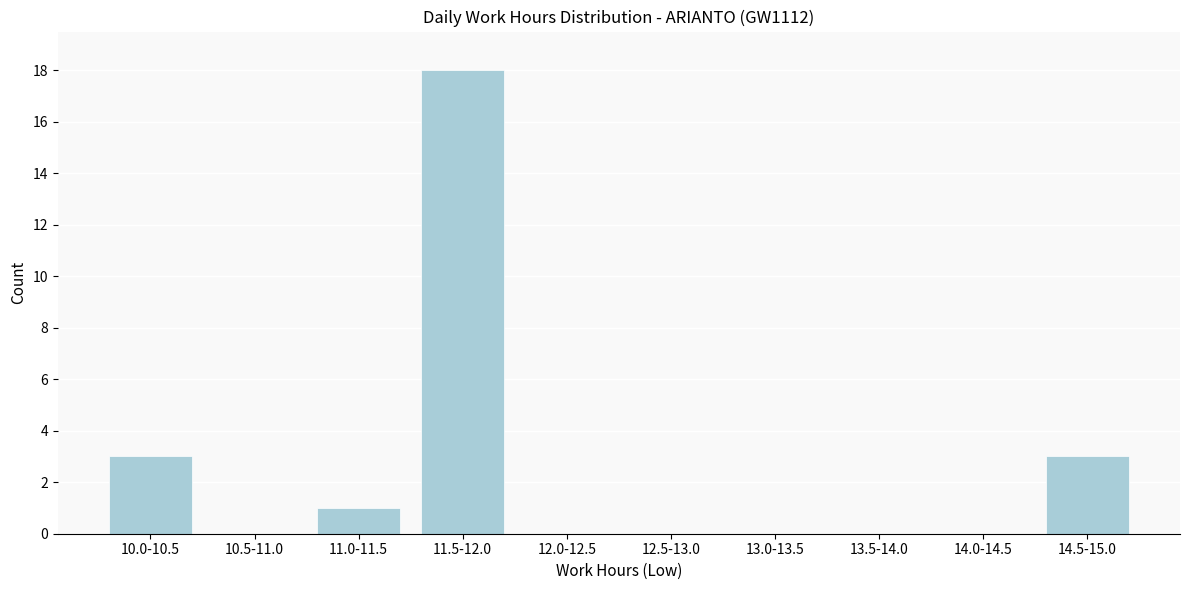

Reading left to right, what are all the values shown in this chart?

10.0-10.5=3	10.5-11.0=0	11.0-11.5=1	11.5-12.0=18	12.0-12.5=0	12.5-13.0=0	13.0-13.5=0	13.5-14.0=0	14.0-14.5=0	14.5-15.0=3